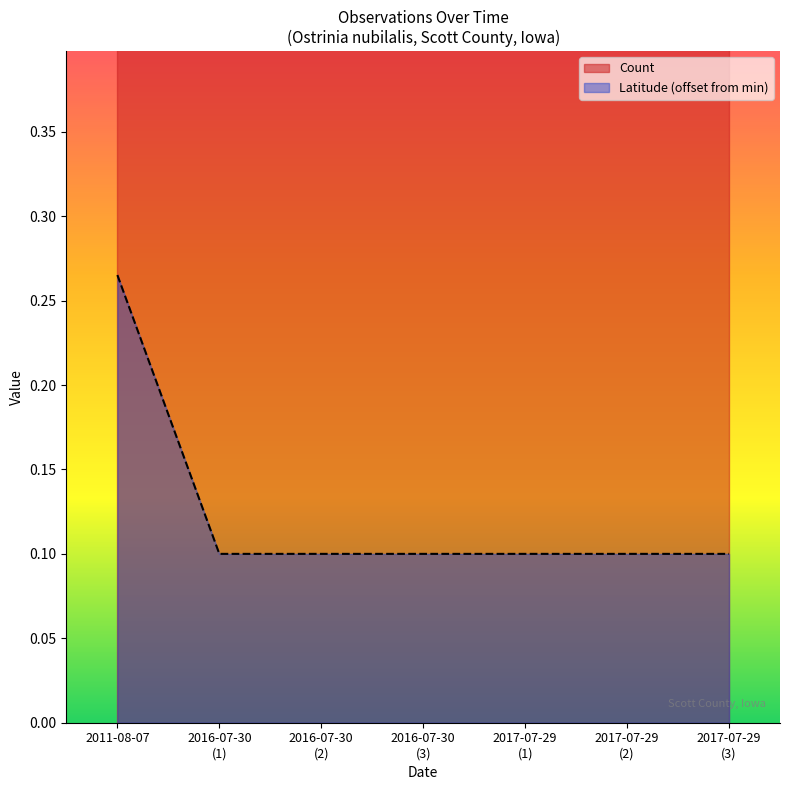

Which category has the highest value in the Latitude (offset from min) series?

2011-08-07